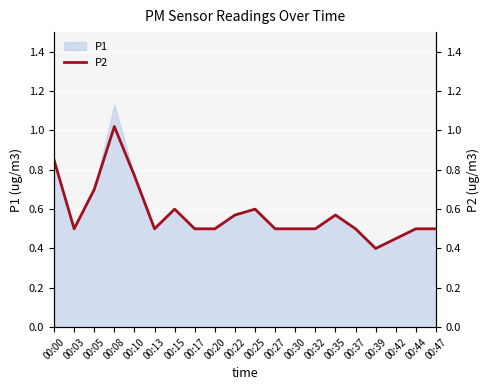

What is the difference between the values at 00:42 and 00:08?

0.6